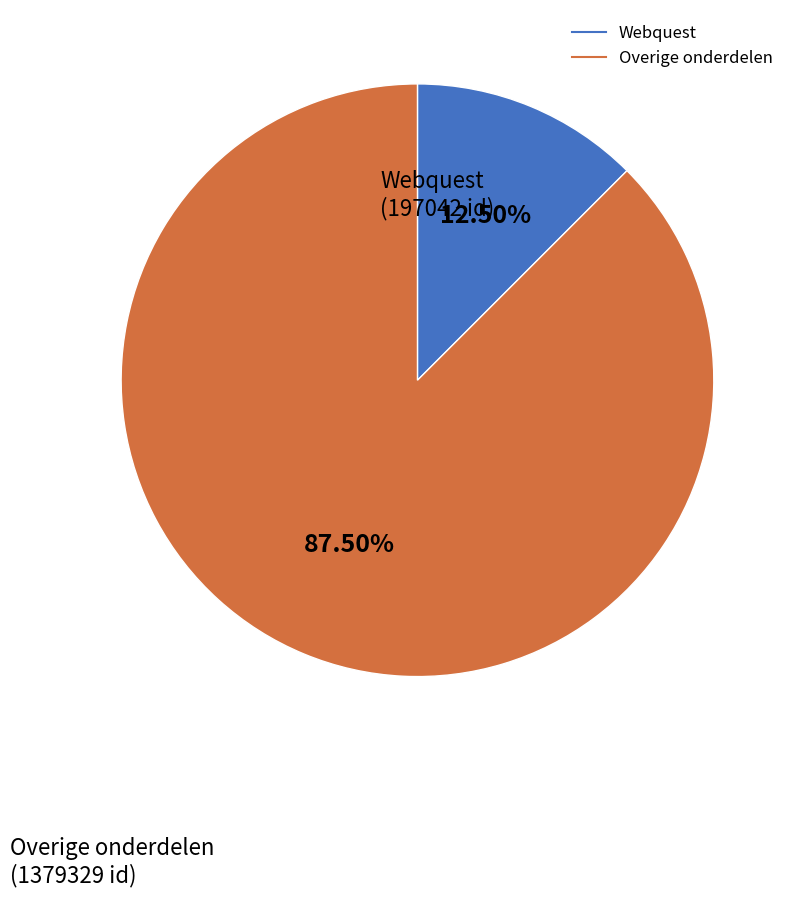

Does any single category account for the majority?

Yes